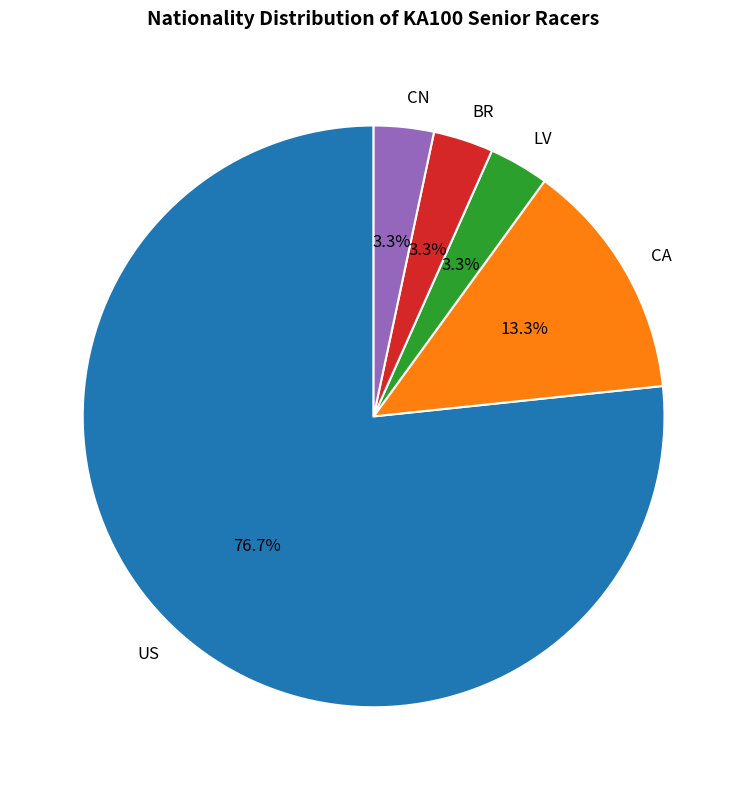

Which slice is the largest?

US